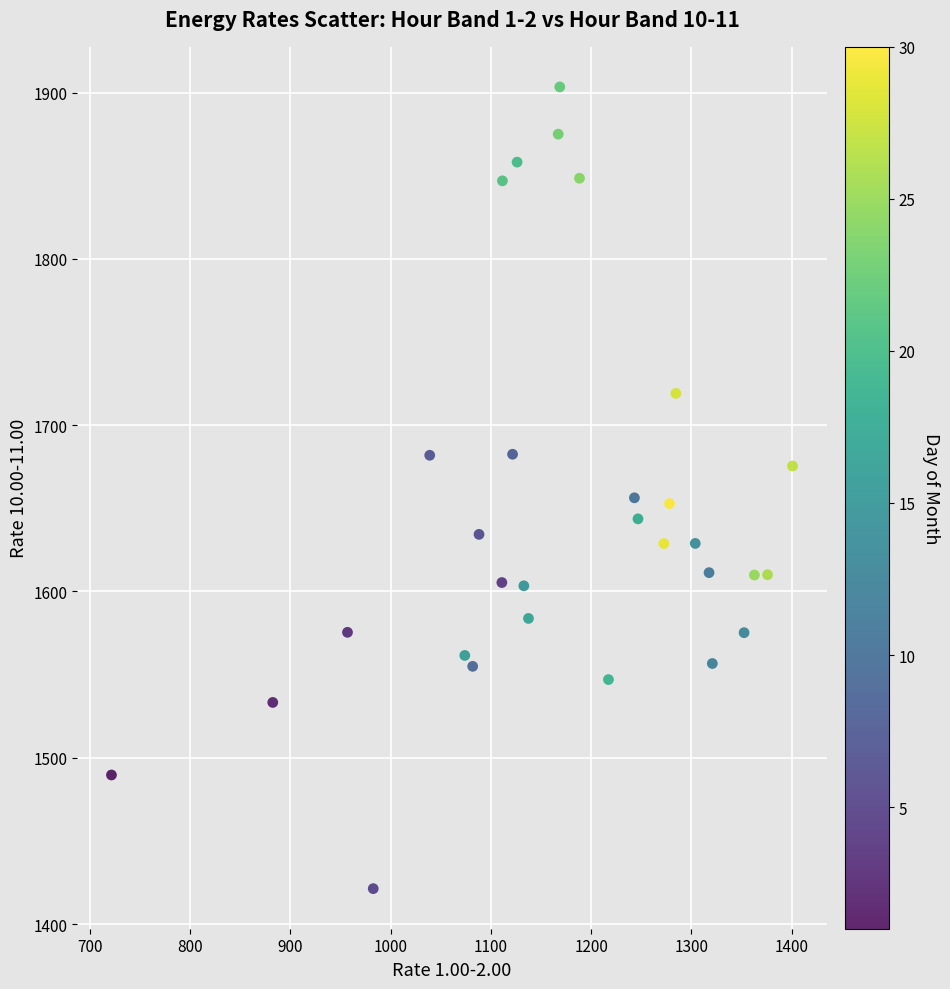

What is the range of X values (max minus min)?

679.2